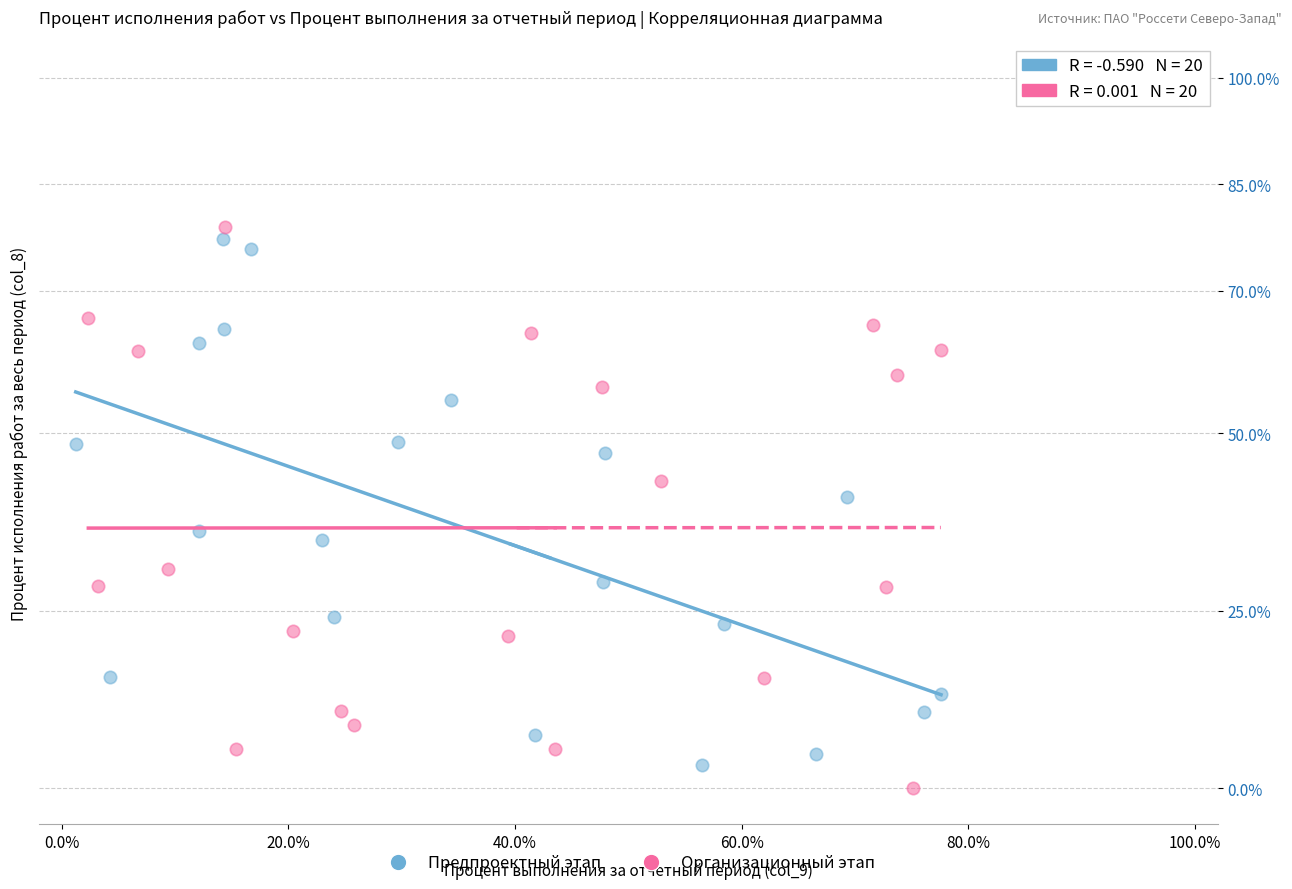

Which series reaches the maximum Y coordinate?

Организационный этап